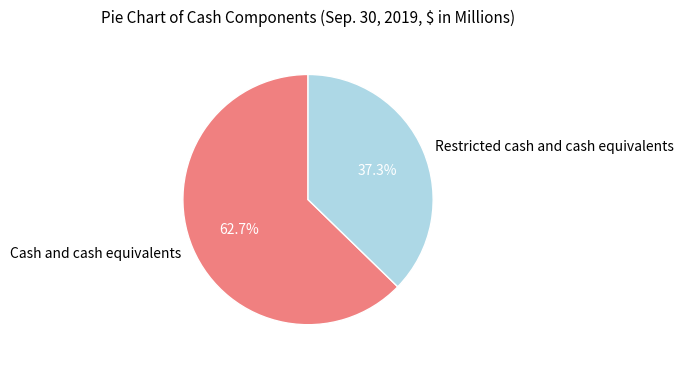

What percentage is NOT represented by Cash and cash equivalents?

37.3%